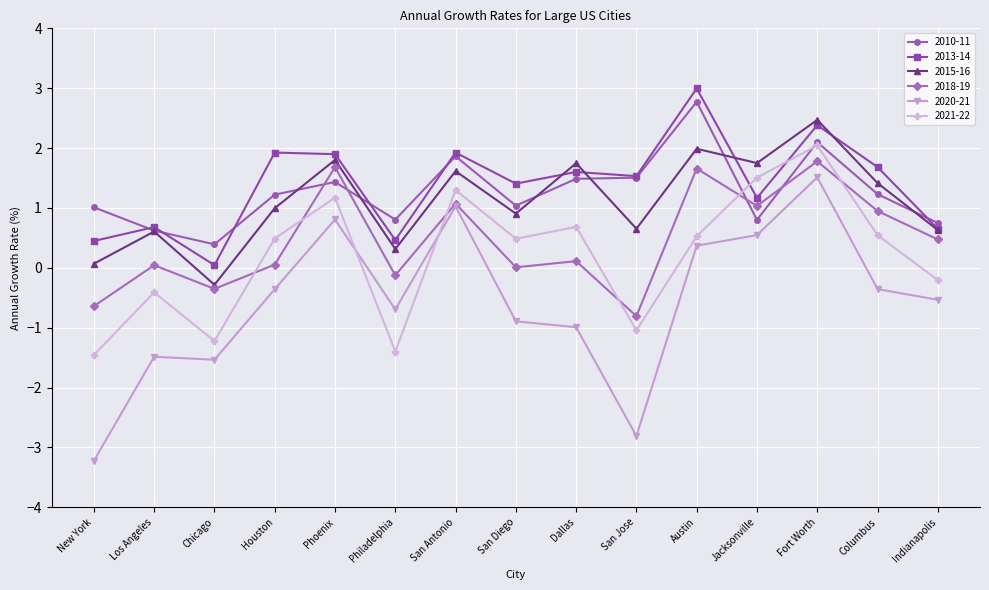

At which label does 2013-14 reach its peak?

Austin